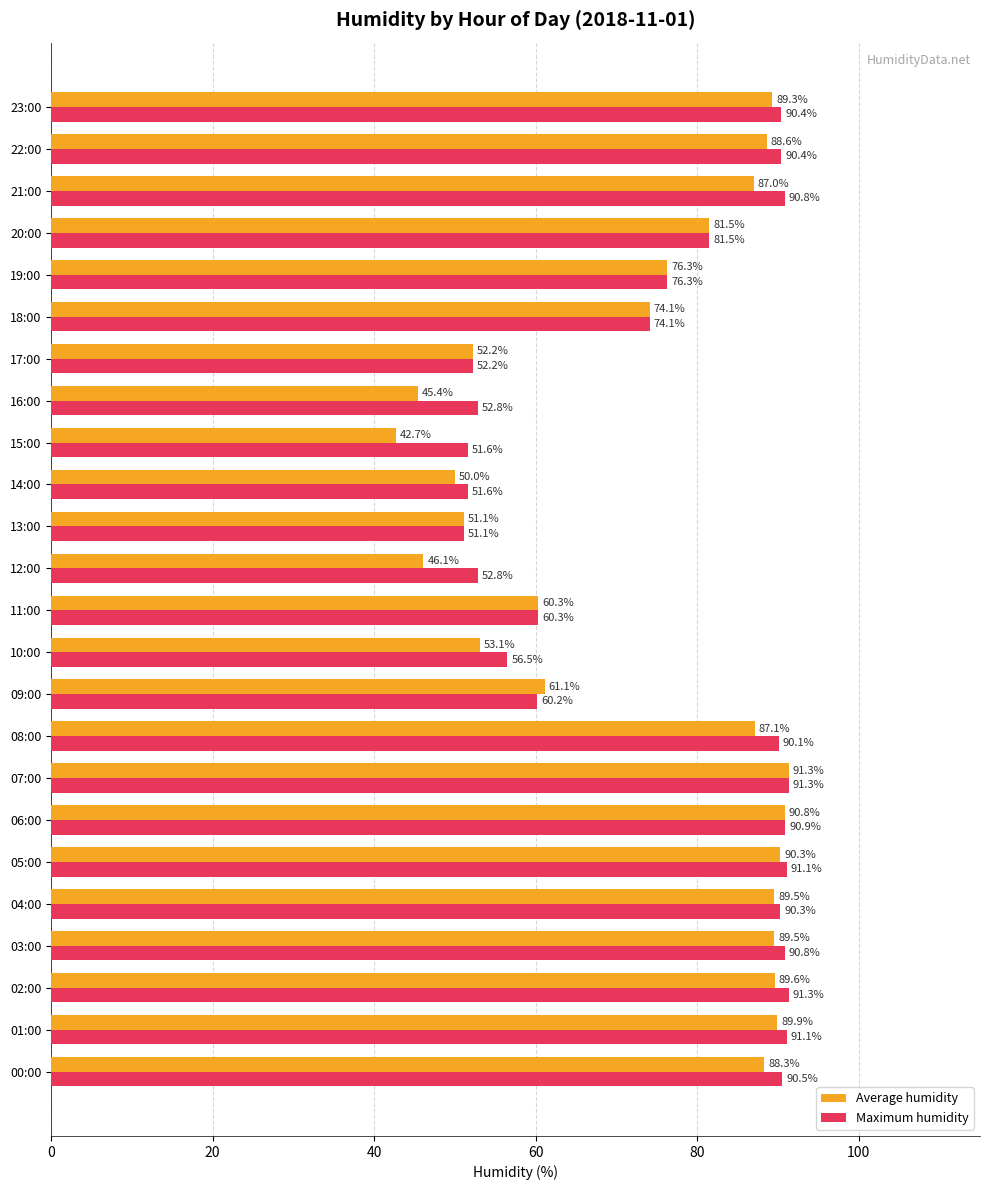

What is the minimum value for Maximum humidity?

51.1